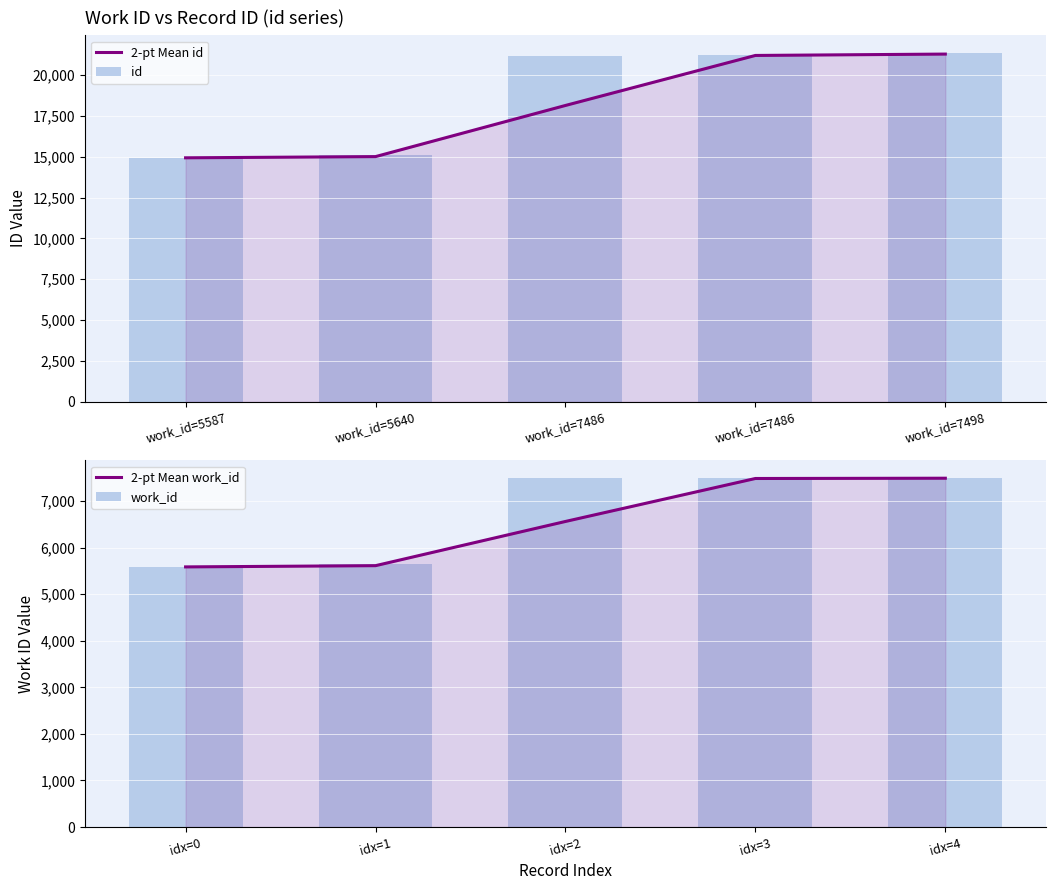

What is the sum of all work_id values?

33697.0